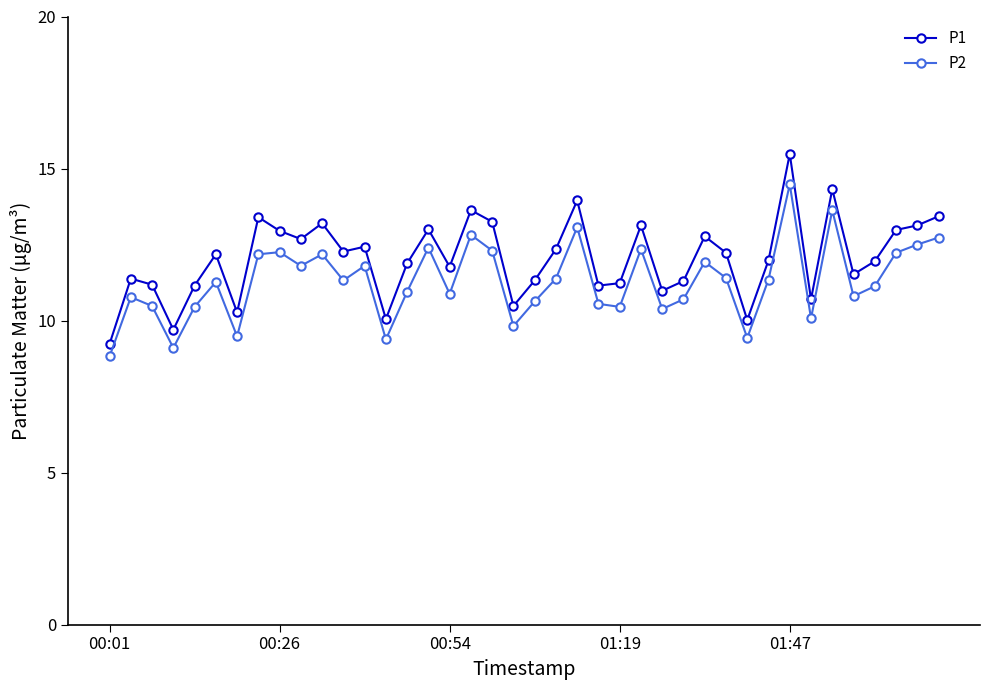

What is the average value of the P1 series?

12.1